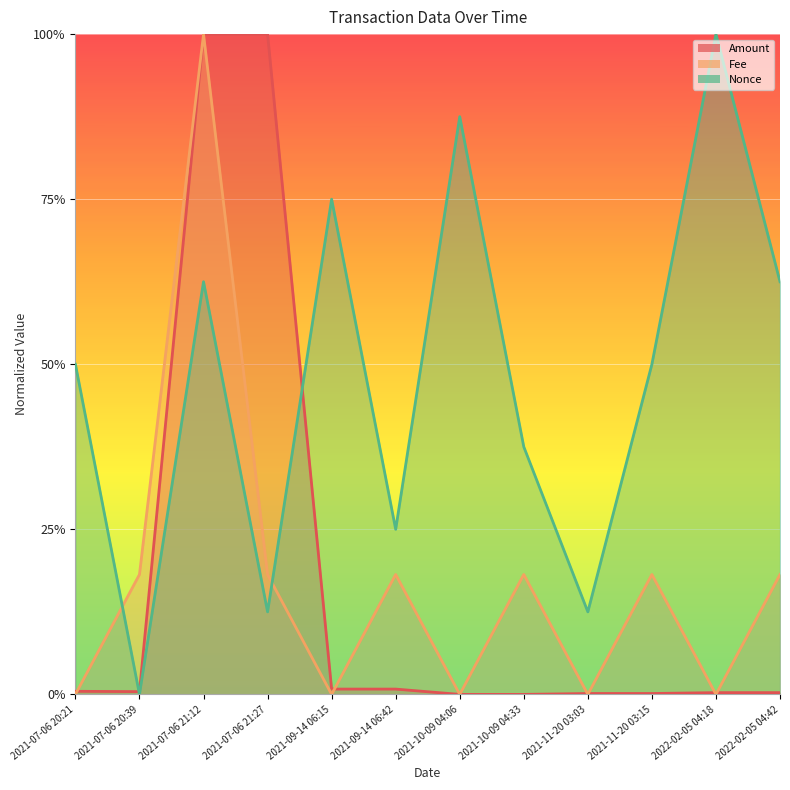

What is the sum of the Nonce values at 2021-11-20 03:15 and 2021-07-06 20:39?

0.5